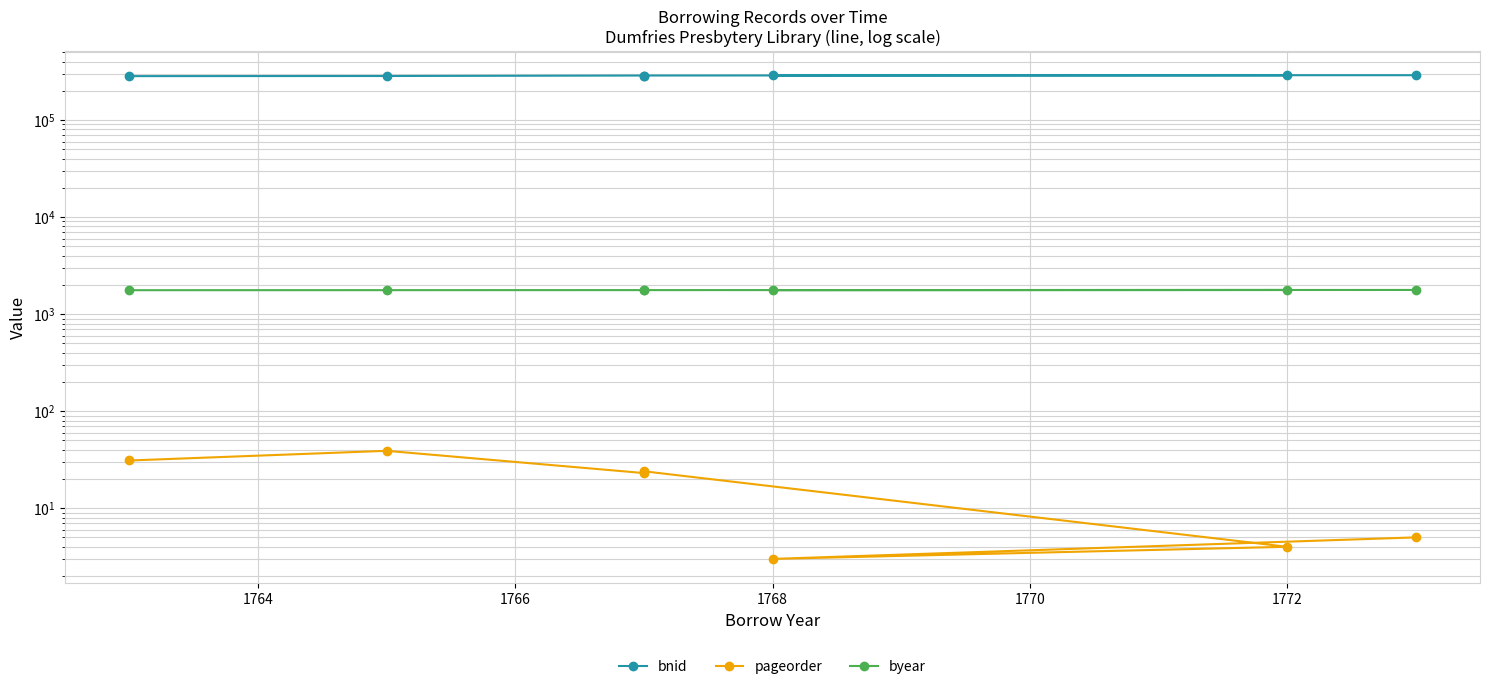

What are all the series names shown in the legend?

bnid, pageorder, byear